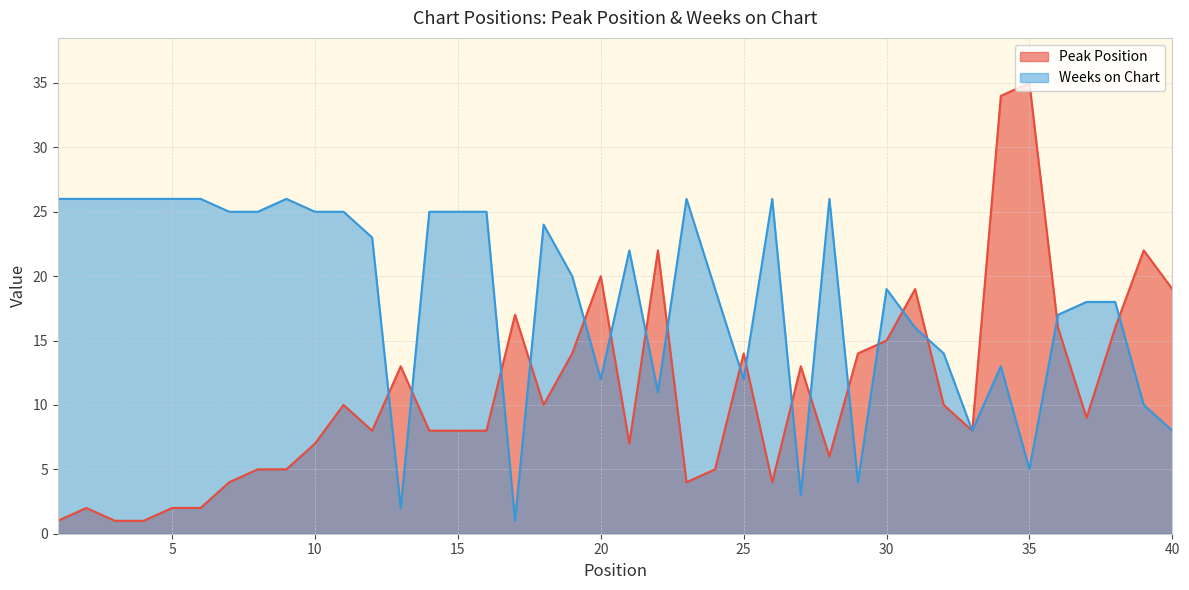

What is the smallest value displayed?

1